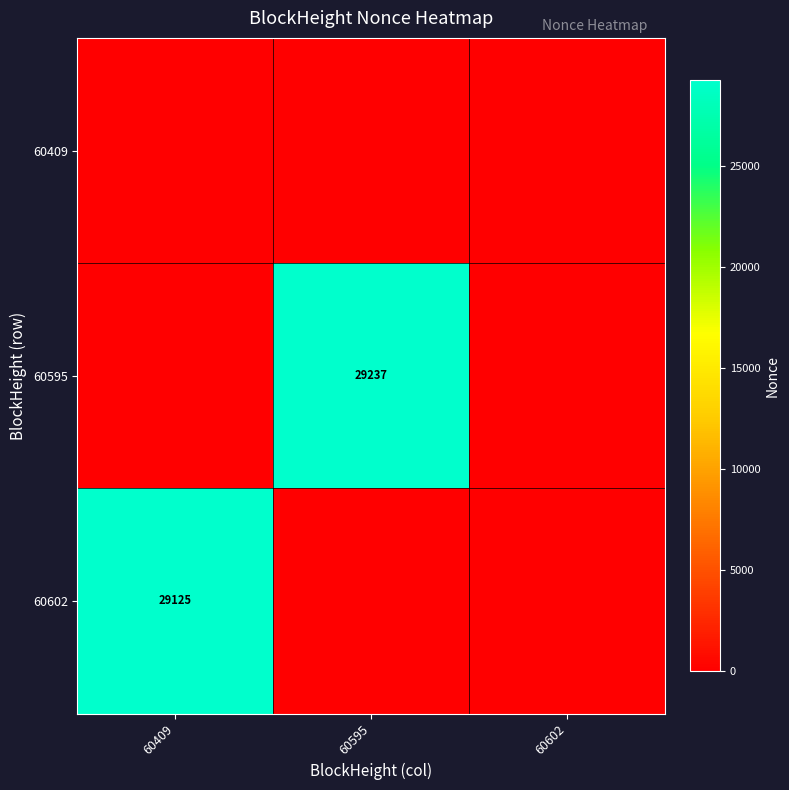

What is the total value across all series at 60409?

29125